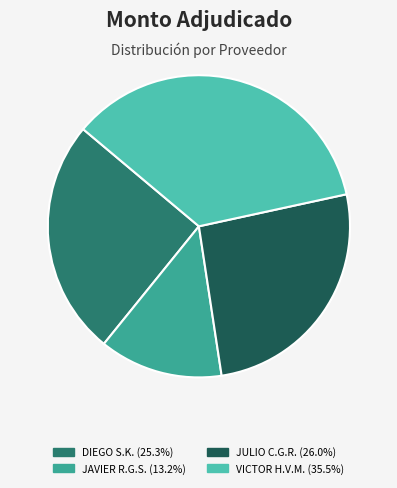

Is there any slice that represents more than half of the pie?

No